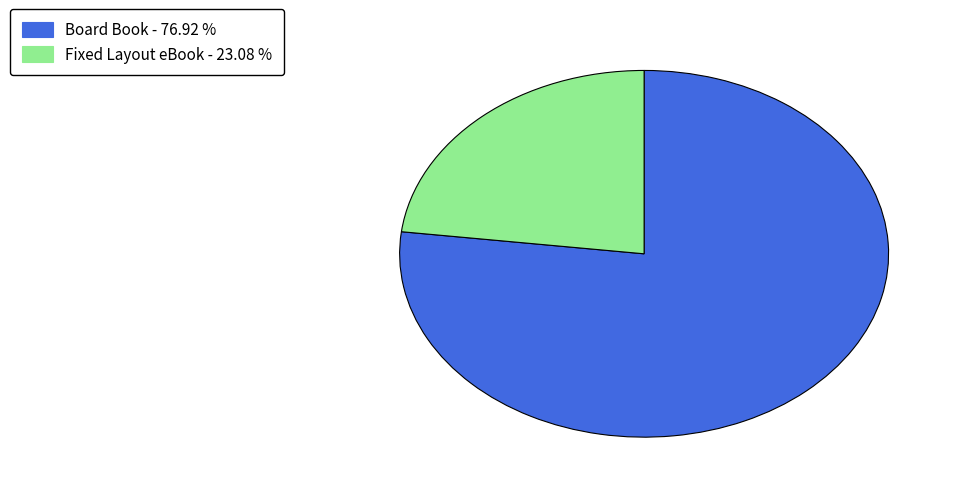

How many slices are in this pie chart?

2